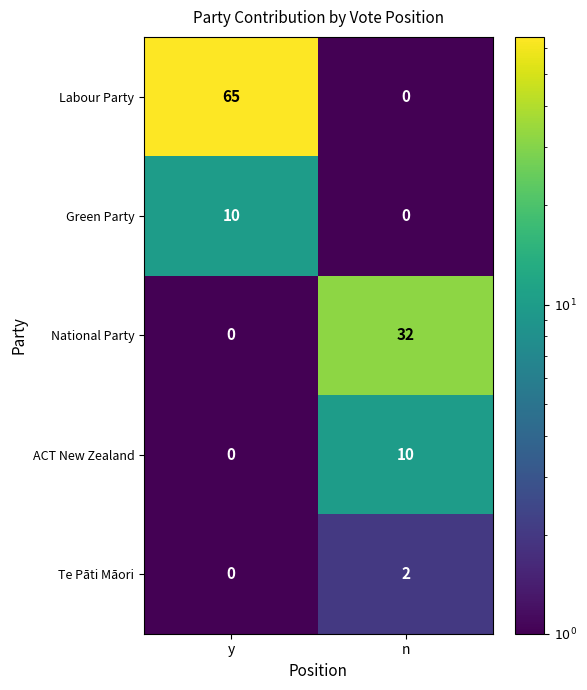

The value of ACT New Zealand at n is 14. True or false?

False